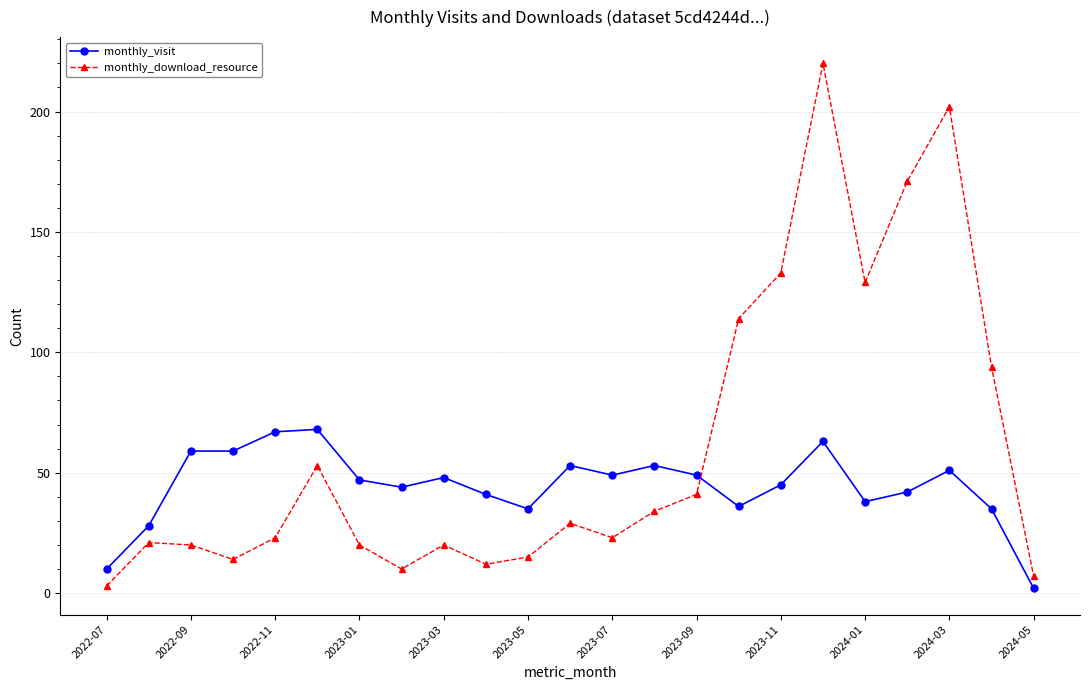

How many times do monthly_visit and monthly_download_resource cross each other?

1